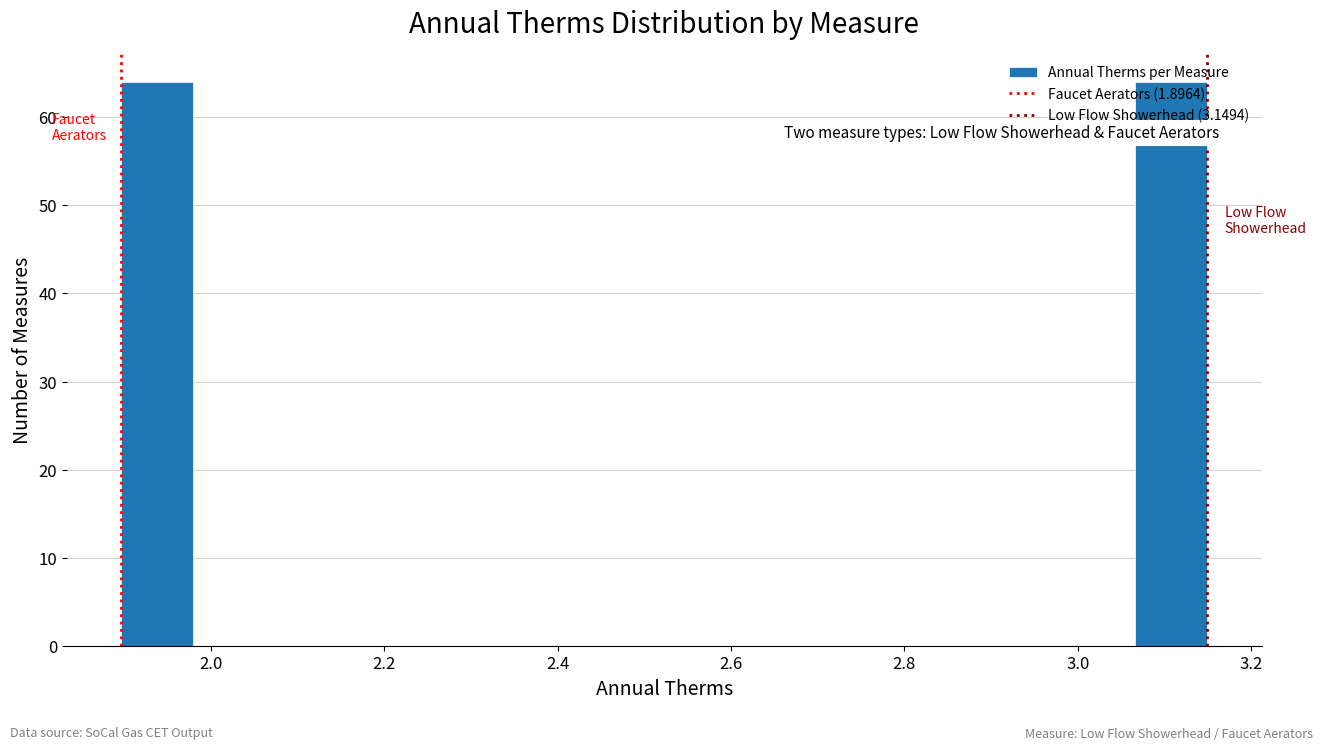

Reading left to right, transcribe this chart: for each bar, give the range it covers on the x-axis and its height. Neither the bar edges nor the heights are printed on the chart, so give them approximately, as read against the axes.

1.90 to 1.98: 64
1.98 to 2.06: 0
2.06 to 2.14: 0
2.14 to 2.24: 0
2.24 to 2.32: 0
2.32 to 2.40: 0
2.40 to 2.48: 0
2.48 to 2.56: 0
2.56 to 2.64: 0
2.64 to 2.74: 0
2.74 to 2.82: 0
2.82 to 2.90: 0
2.90 to 2.98: 0
2.98 to 3.06: 0
3.06 to 3.14: 64